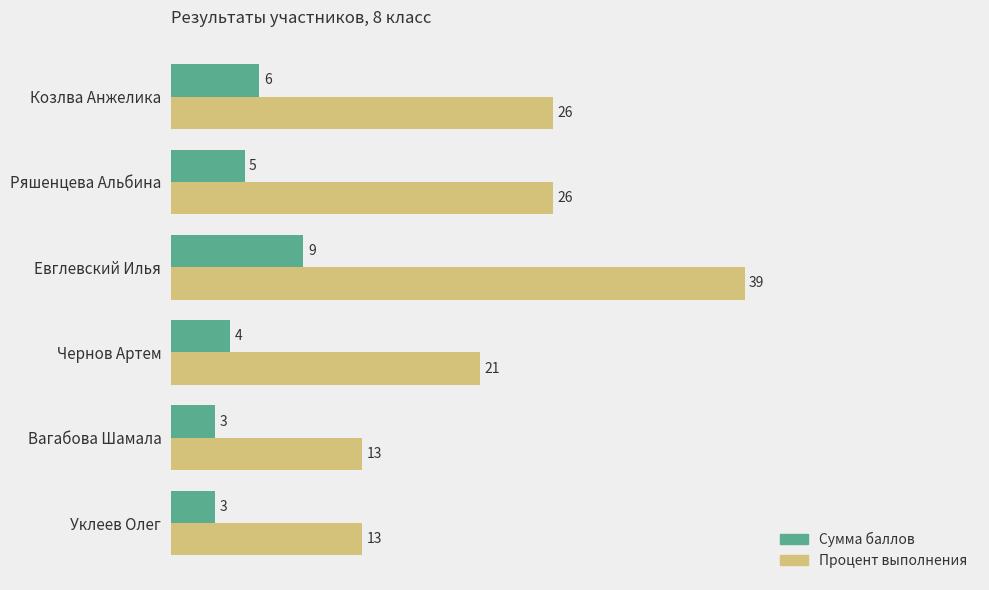

Which category has the highest value in the Сумма баллов series?

Евглевский Илья